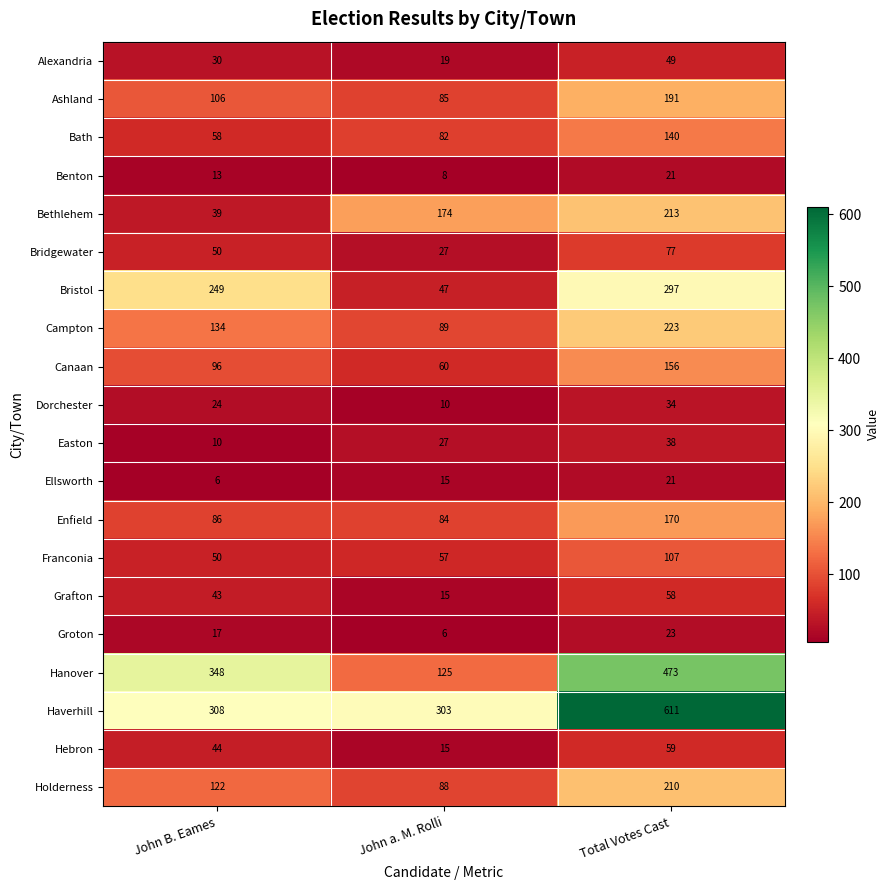

At which label does Campton reach its minimum?

John a. M. Rolli